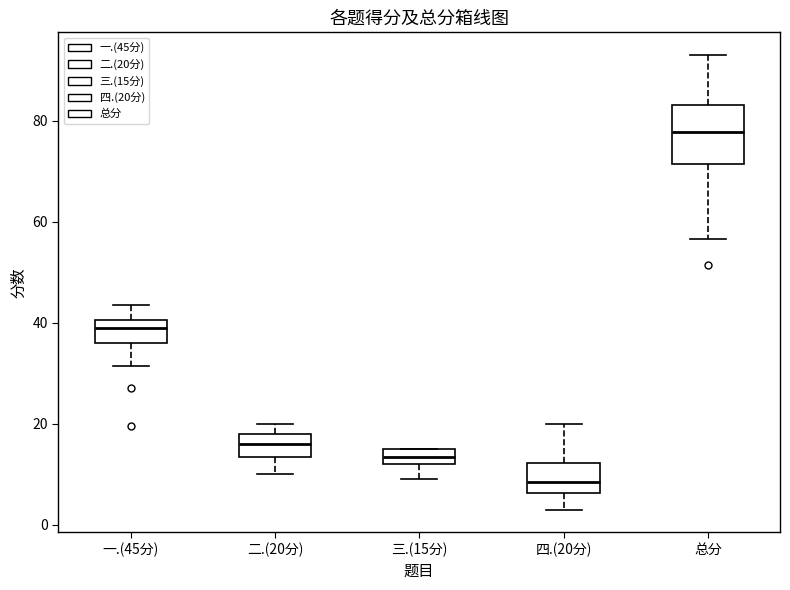

Where does the upper whisker of the box for 总分 end on the y-axis? The values are not printed on the chart, so give them approximately, as read against the axis.

94